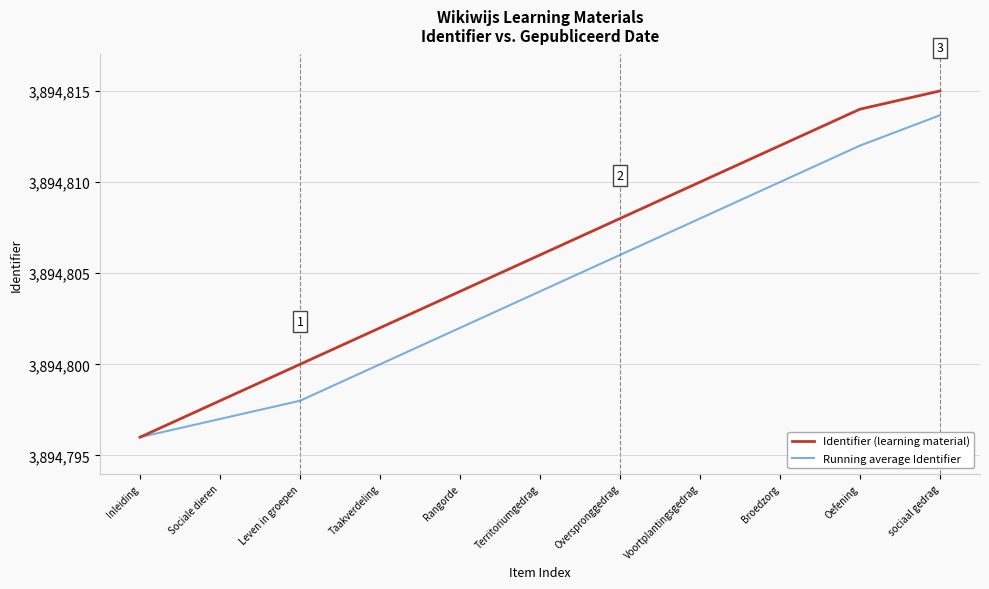

Is it true that Running average Identifier equals 6733480.9 at Oefening?

False